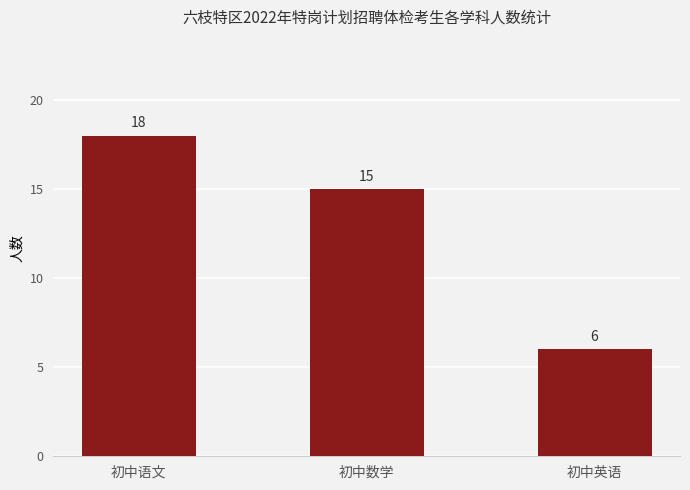

What is the maximum value shown in the chart?

18